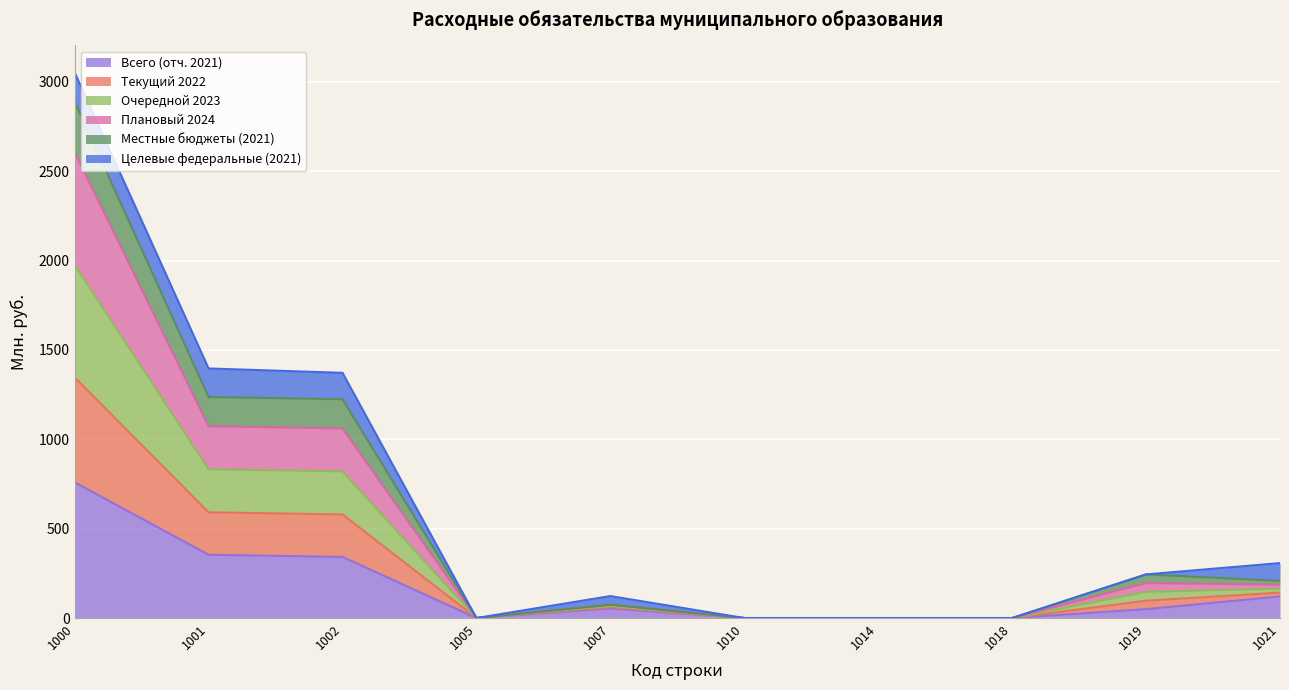

True or false: Очередной 2023 and Плановый 2024 intersect in this chart.

False